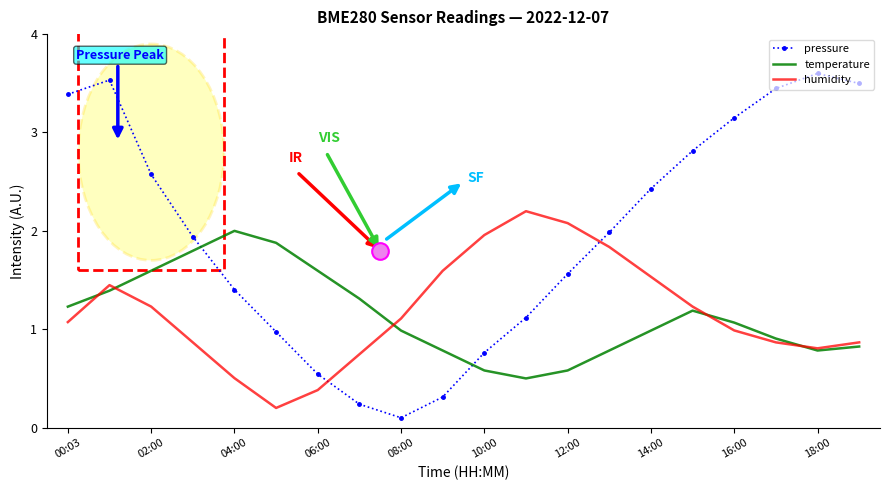

What is the greatest value displayed?

3.6